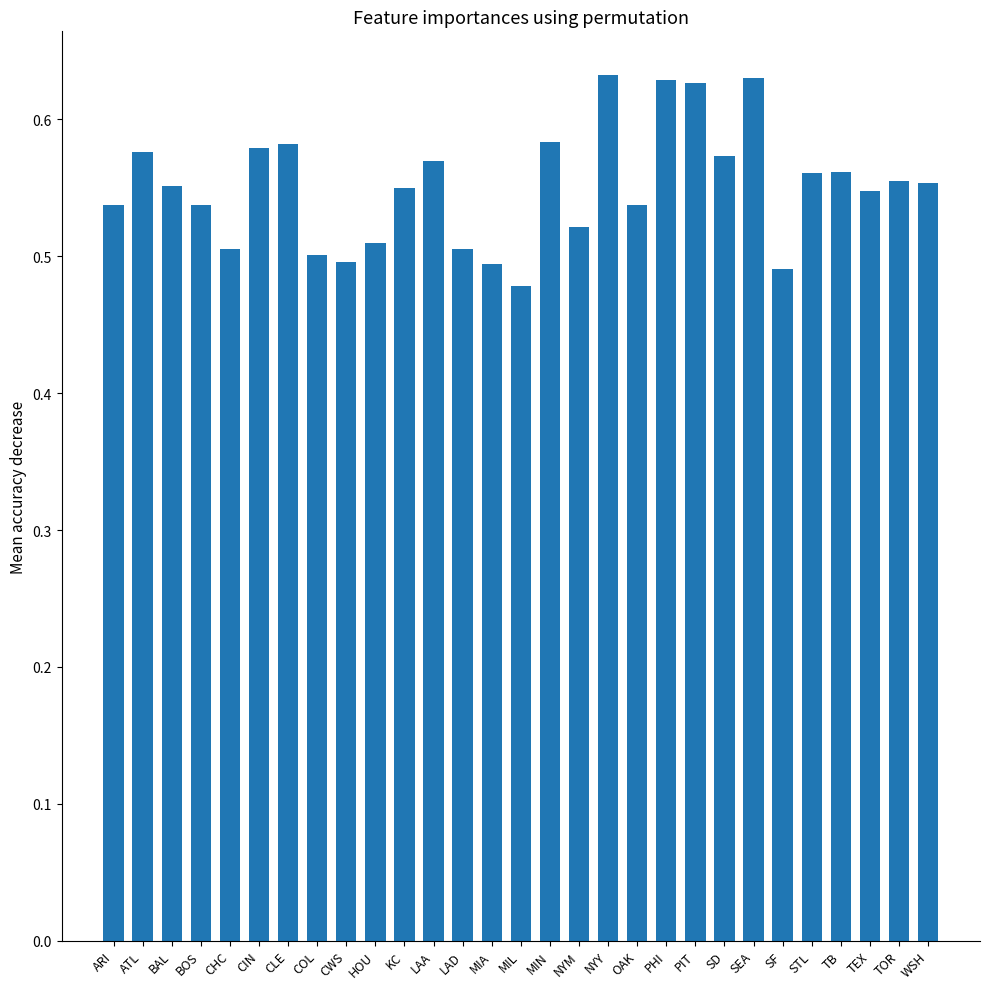

Which label corresponds to the smallest value in the chart?

MIL